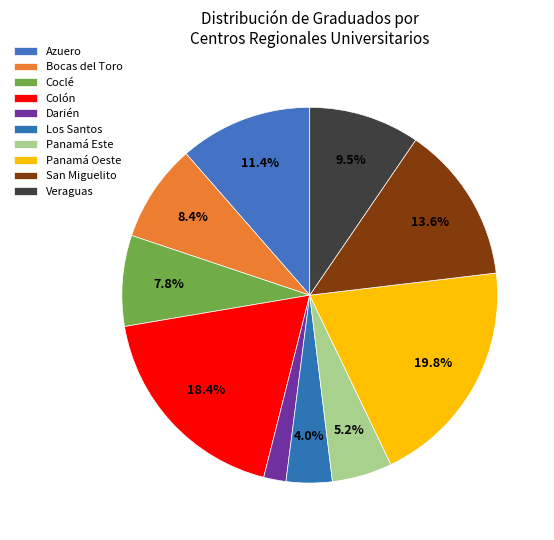

To the nearest percent, what is the combined percentage of Panamá Este and Darién?

7%